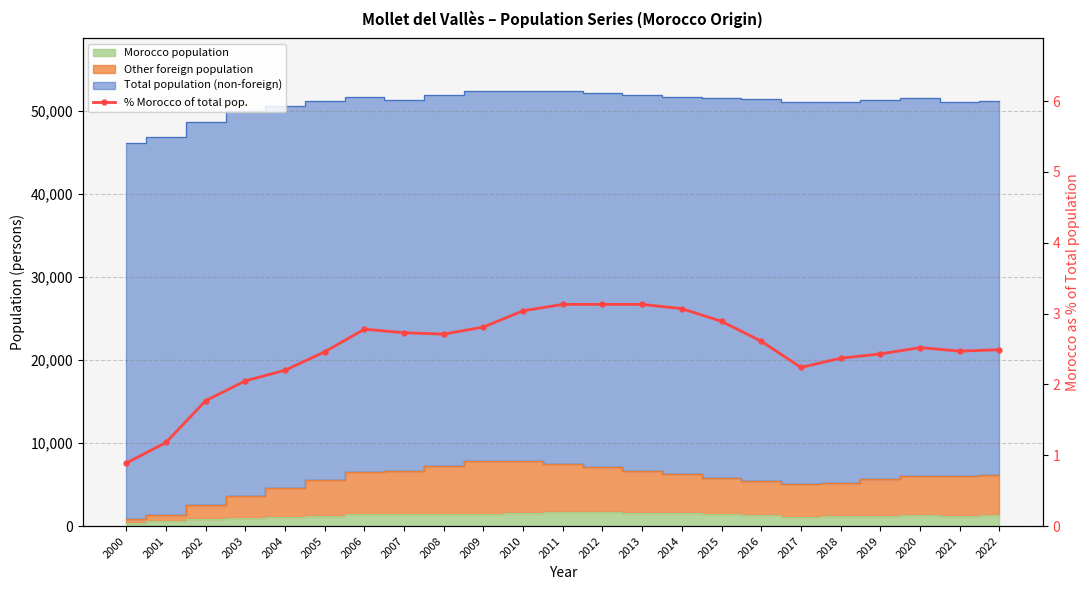

At which category does the data reach its first local valley?

2008